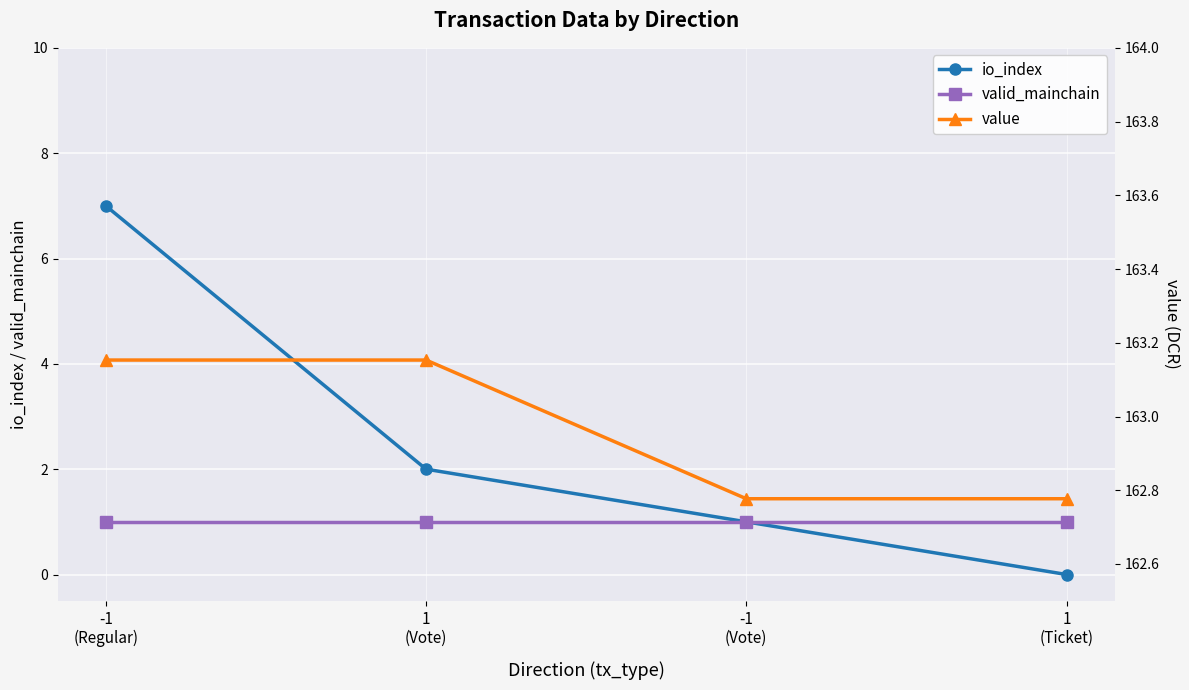

Reading left to right, what are all the values shown in this chart?

io_index: 7.0	2.0	1.0	0.0
valid_mainchain: 1.0	1.0	1.0	1.0
value: 163.2	163.2	162.8	162.8